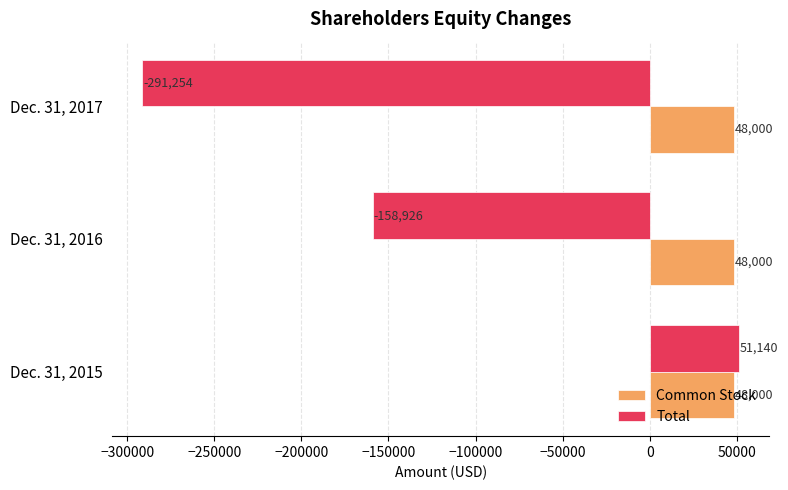

At which category does the chart reach its peak across all series?

Dec. 31, 2015